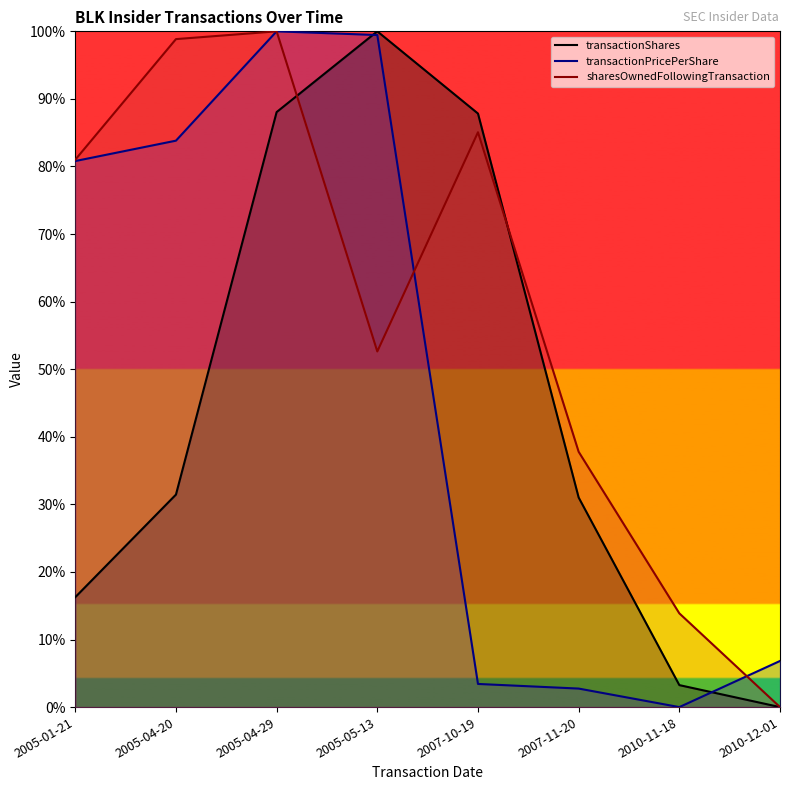

Reading left to right, list all the values displayed in this chart.

transactionShares: 16.3	31.4	88.1	100.0	87.8	31.0	3.3	0.0
transactionPricePerShare: 80.8	83.8	100.0	99.5	3.4	2.7	0.0	6.8
sharesOwnedFollowingTransaction: 81.0	98.8	100.0	52.6	85.1	37.8	13.9	0.0